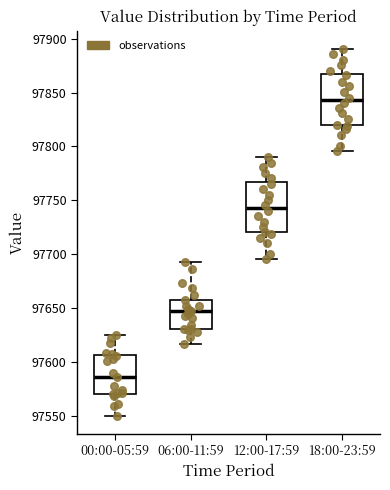

Where does the upper whisker of the box for 00:00-05:59 end on the y-axis? The values are not printed on the chart, so give them approximately, as read against the axis.

97625